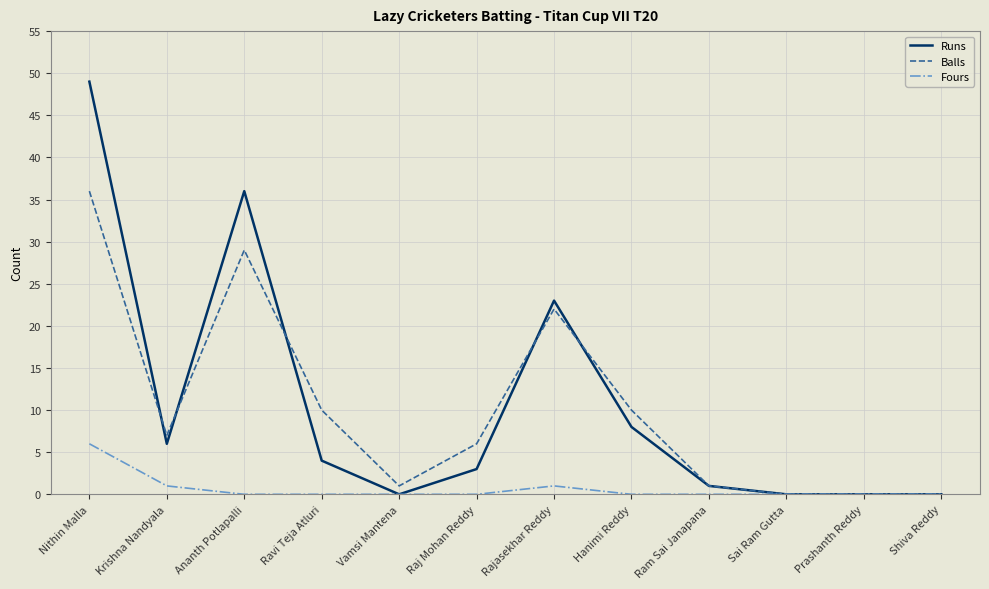

Between Ananth Potlapalli and Hanimi Reddy, which series saw the biggest shift?

Runs